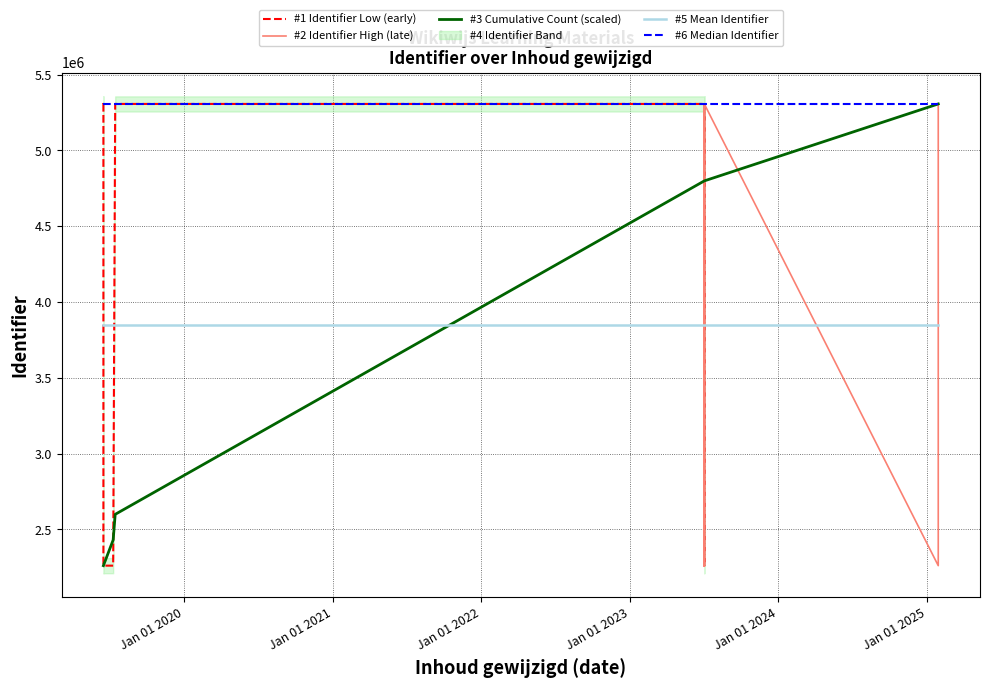

The chart shows a value of 1651805 at Aan de slag. True or false?

False